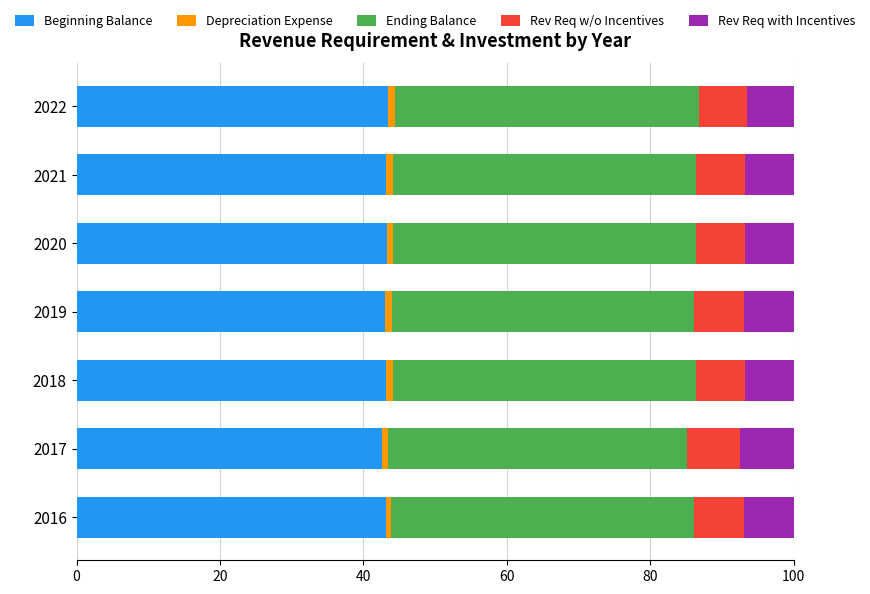

What is the average value of the Beginning Balance series?

43.1